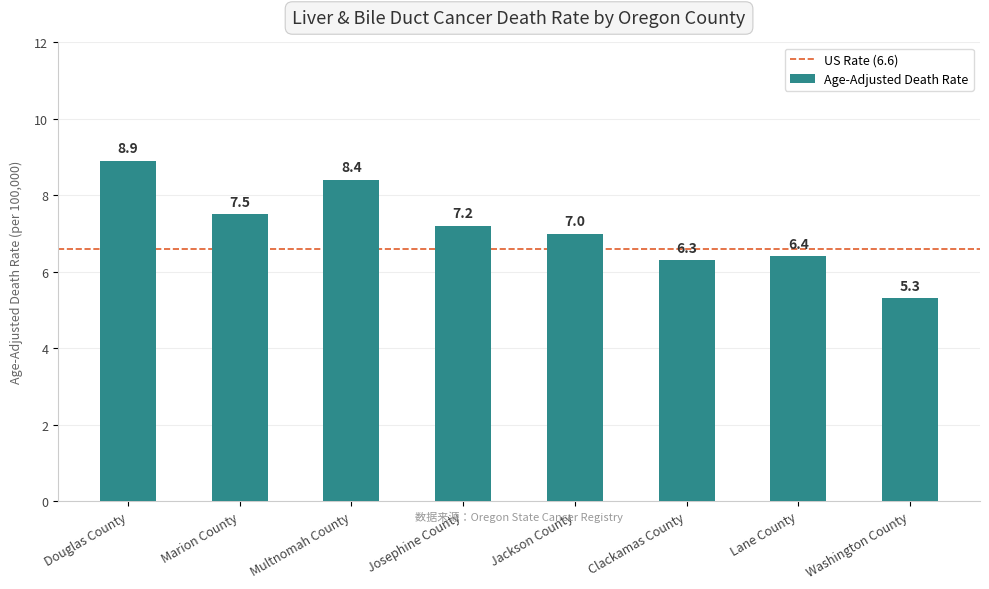

Between Washington County and Jackson County, which is larger?

Jackson County